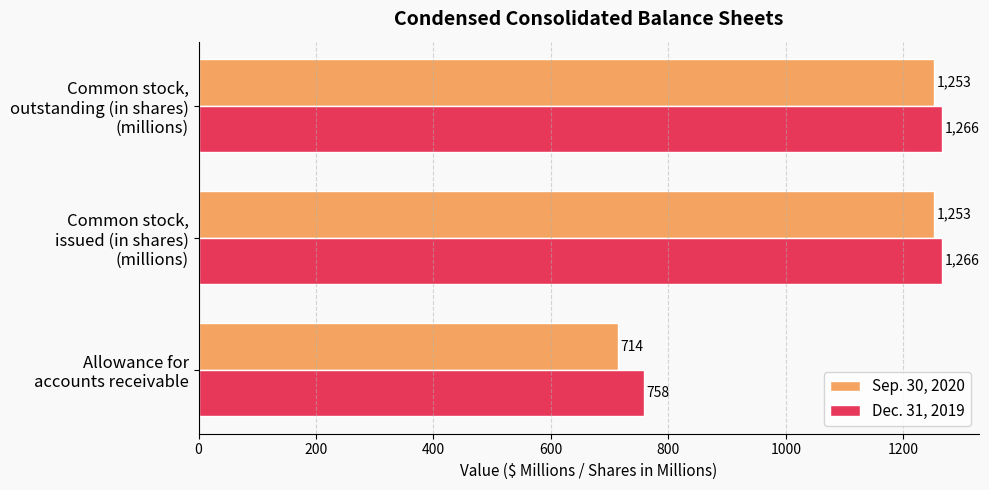

How many Sep. 30, 2020 values are between 714 and 1253?

3